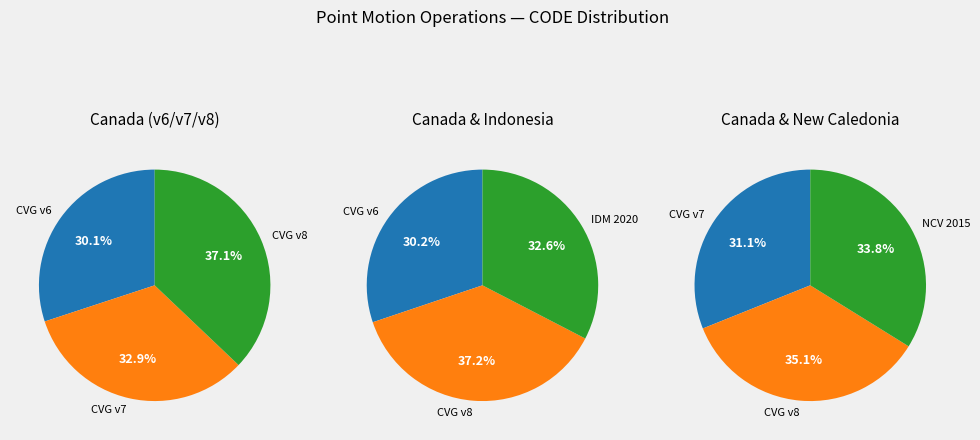

What is the smallest slice in the pie chart?

Canada velocity grid v6